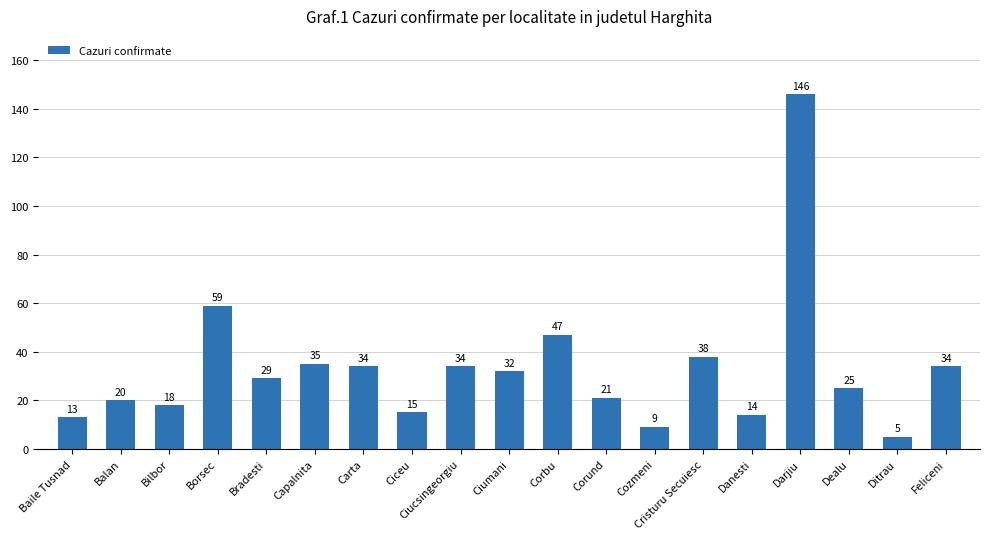

What is the sum of all values?

628